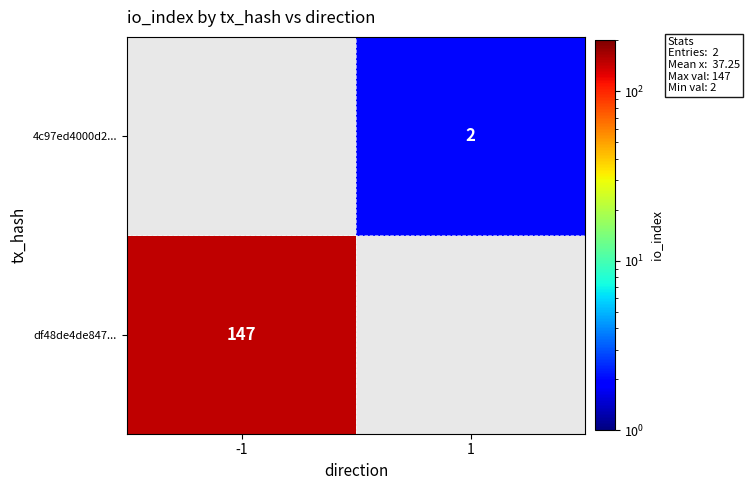

True or false: df48de4de847... has a value of 147 at -1.

True